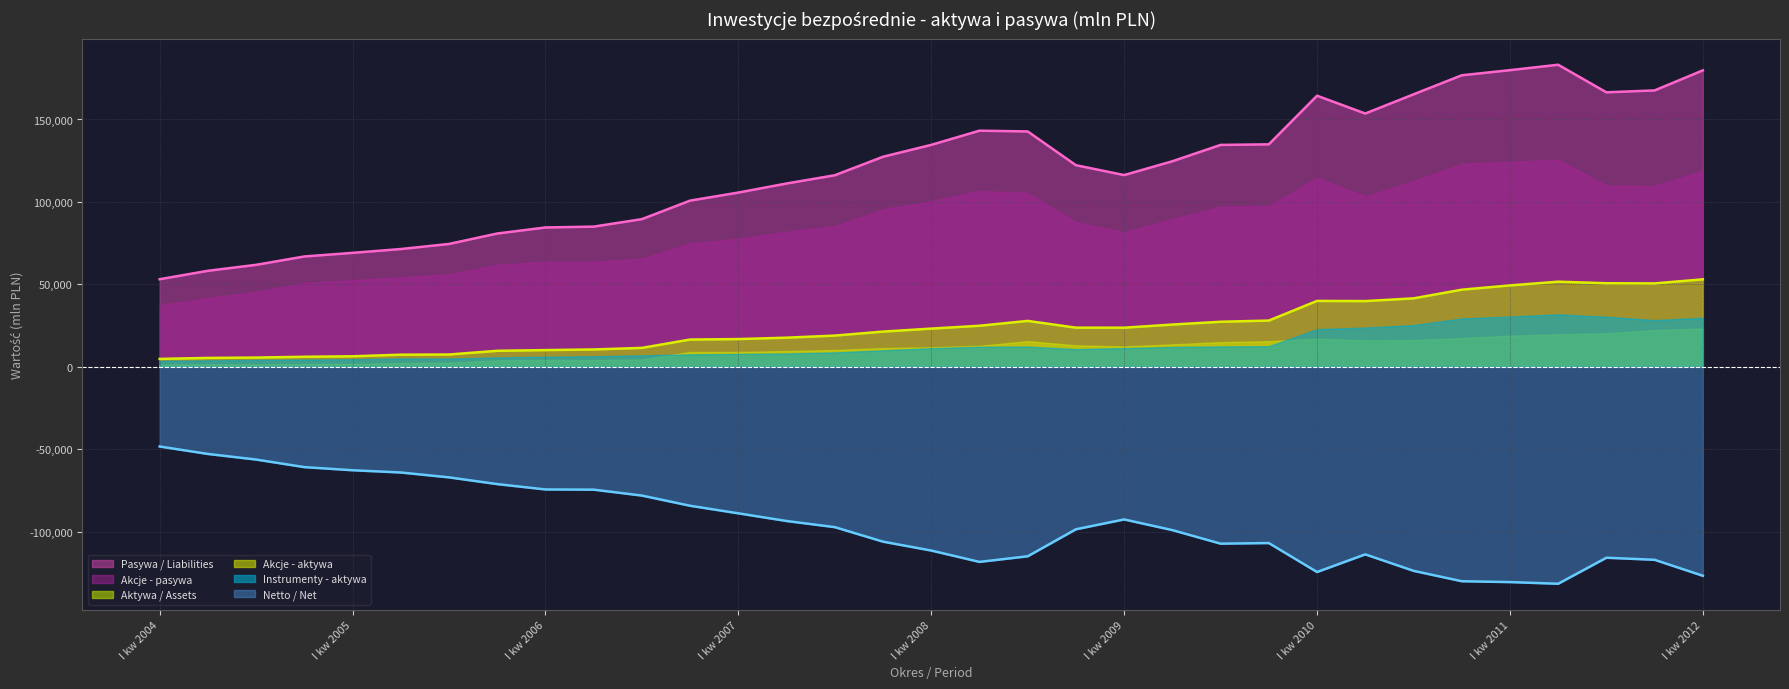

Where is the first local maximum for Aktywa / Assets?

III kw 2008